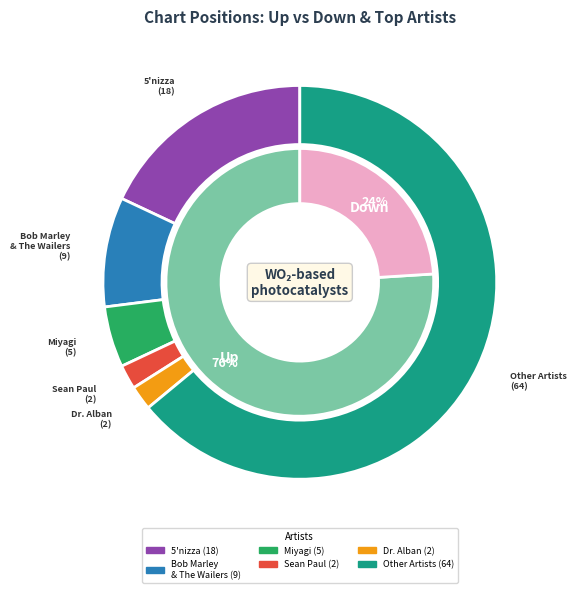

True or false: up accounts for 76% of the total.

True